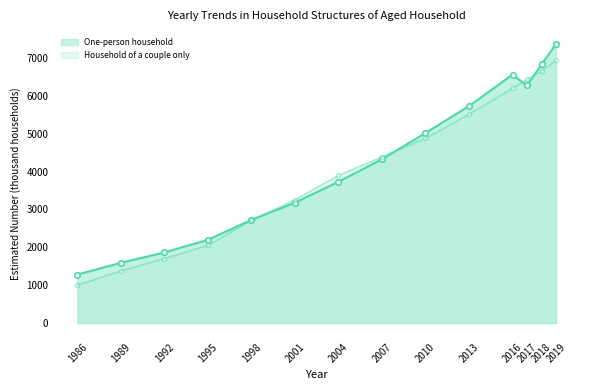

True or false: One-person household and Male one-person household cross at least once.

False